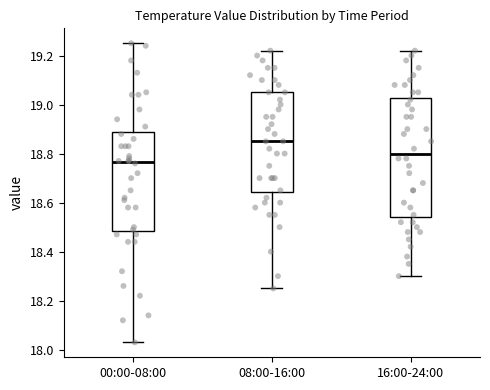

Which box is the tallest, from its lower edge to its upper edge?

16:00-24:00